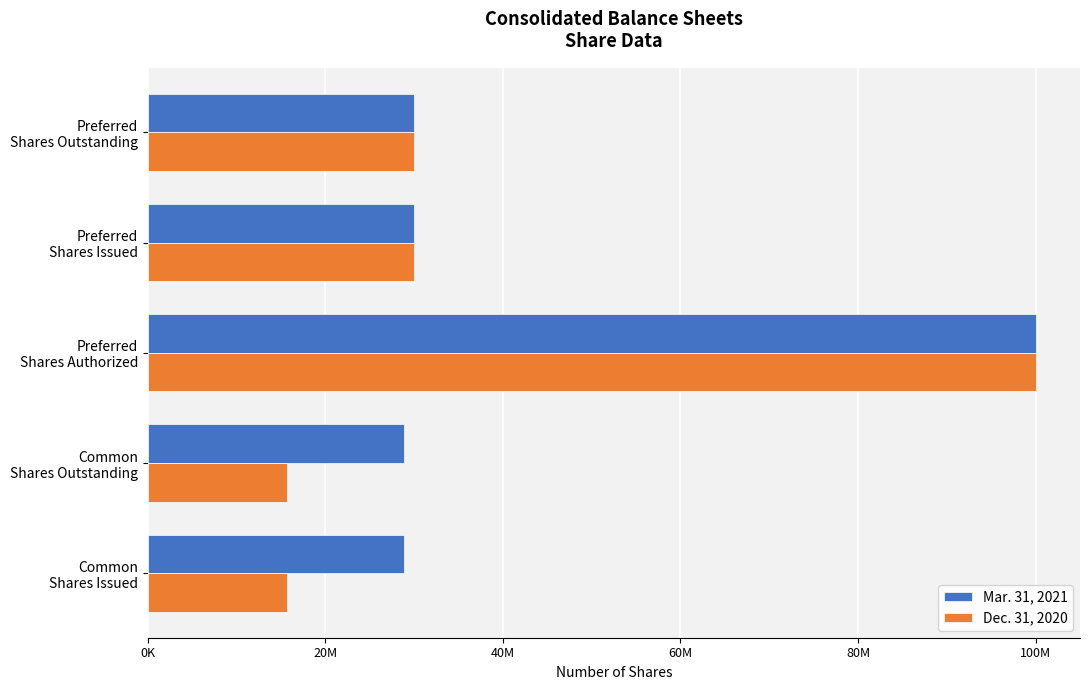

What are all the series names shown in the legend?

Mar. 31, 2021, Dec. 31, 2020